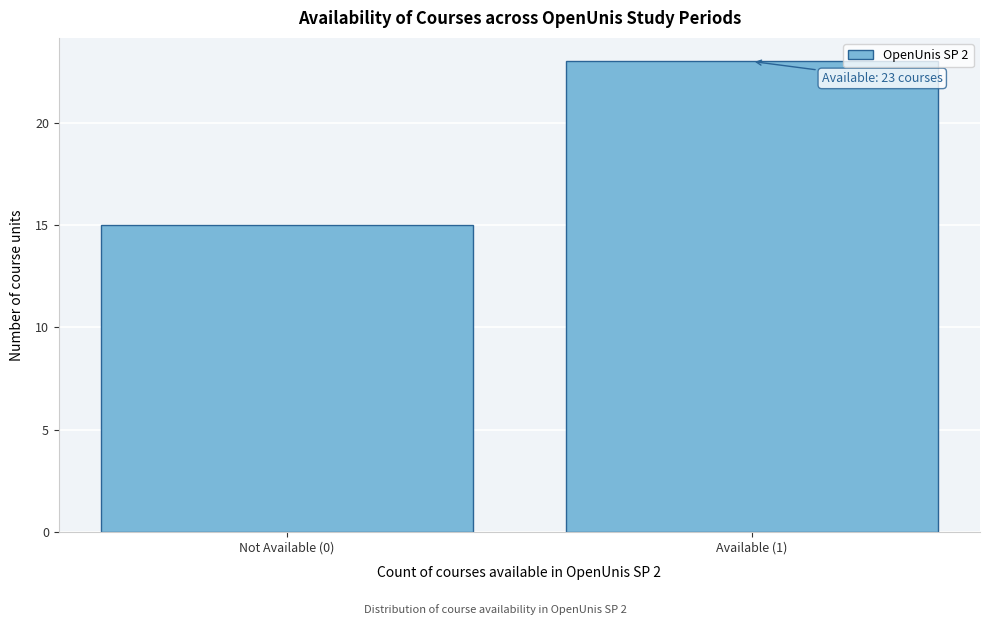

Reading left to right, extract all data points from this chart.

Not Available (0)=15	Available (1)=23